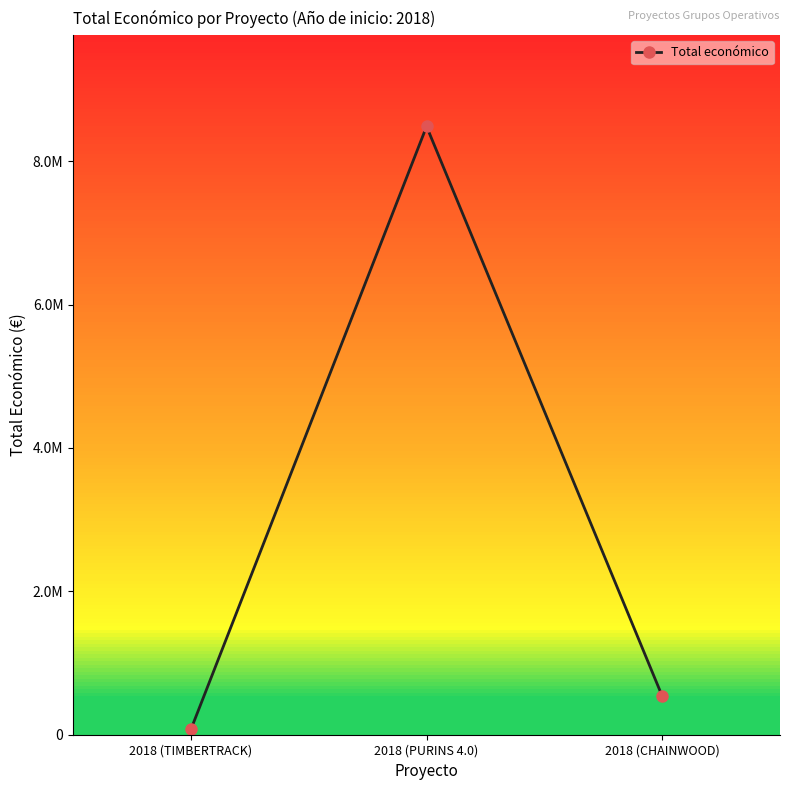

What is the label of the 1st point from the left?

2018 (TIMBERTRACK)